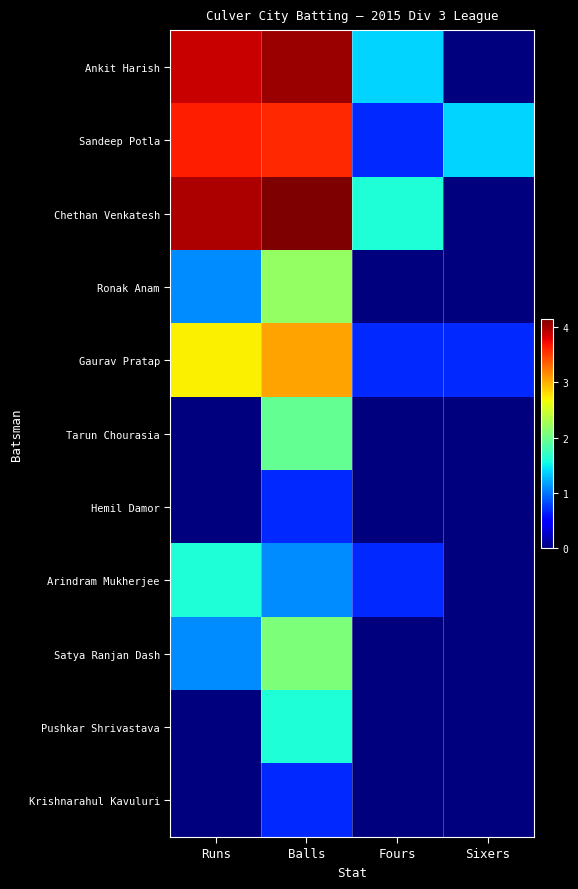

Reading right to left, transcribe all the data shown in this chart.

Ankit Harish: Sixers=0.0	Fours=1.4	Balls=4.0	Runs=3.9
Sandeep Potla: Sixers=1.4	Fours=0.7	Balls=3.6	Runs=3.6
Chethan Venkatesh: Sixers=0.0	Fours=1.6	Balls=4.1	Runs=4.0
Ronak Anam: Sixers=0.0	Fours=0.0	Balls=2.2	Runs=1.1
Gaurav Pratap: Sixers=0.7	Fours=0.7	Balls=3.0	Runs=2.7
Tarun Chourasia: Sixers=0.0	Fours=0.0	Balls=1.9	Runs=0.0
Hemil Damor: Sixers=0.0	Fours=0.0	Balls=0.7	Runs=0.0
Arindram Mukherjee: Sixers=0.0	Fours=0.7	Balls=1.1	Runs=1.6
Satya Ranjan Dash: Sixers=0.0	Fours=0.0	Balls=2.1	Runs=1.1
Pushkar Shrivastava: Sixers=0.0	Fours=0.0	Balls=1.6	Runs=0.0
Krishnarahul Kavuluri: Sixers=0.0	Fours=0.0	Balls=0.7	Runs=0.0